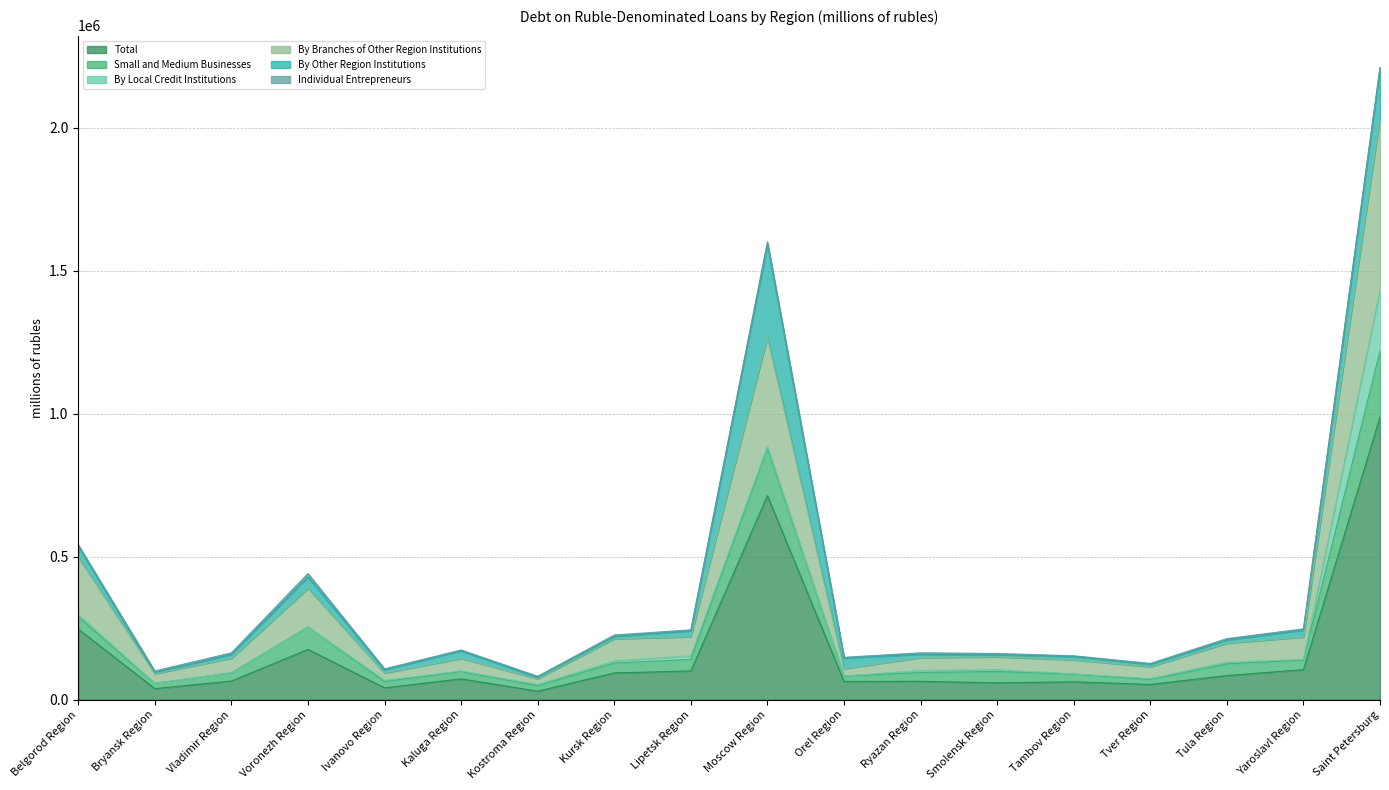

What is the value of the By Branches of Other Region Institutions point at the 16th from the left?

196993